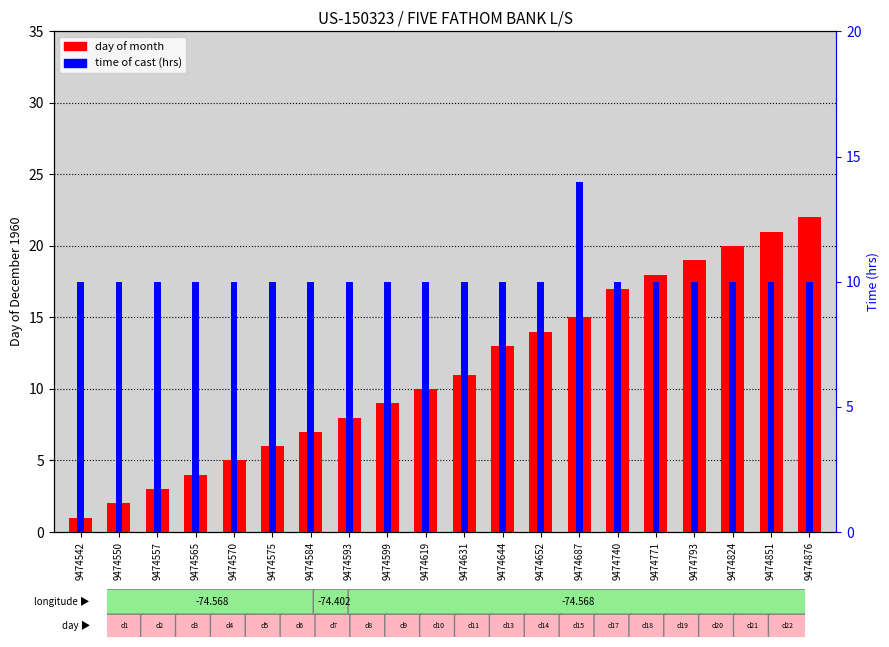

What is the sum of all time (hrs) values?

204